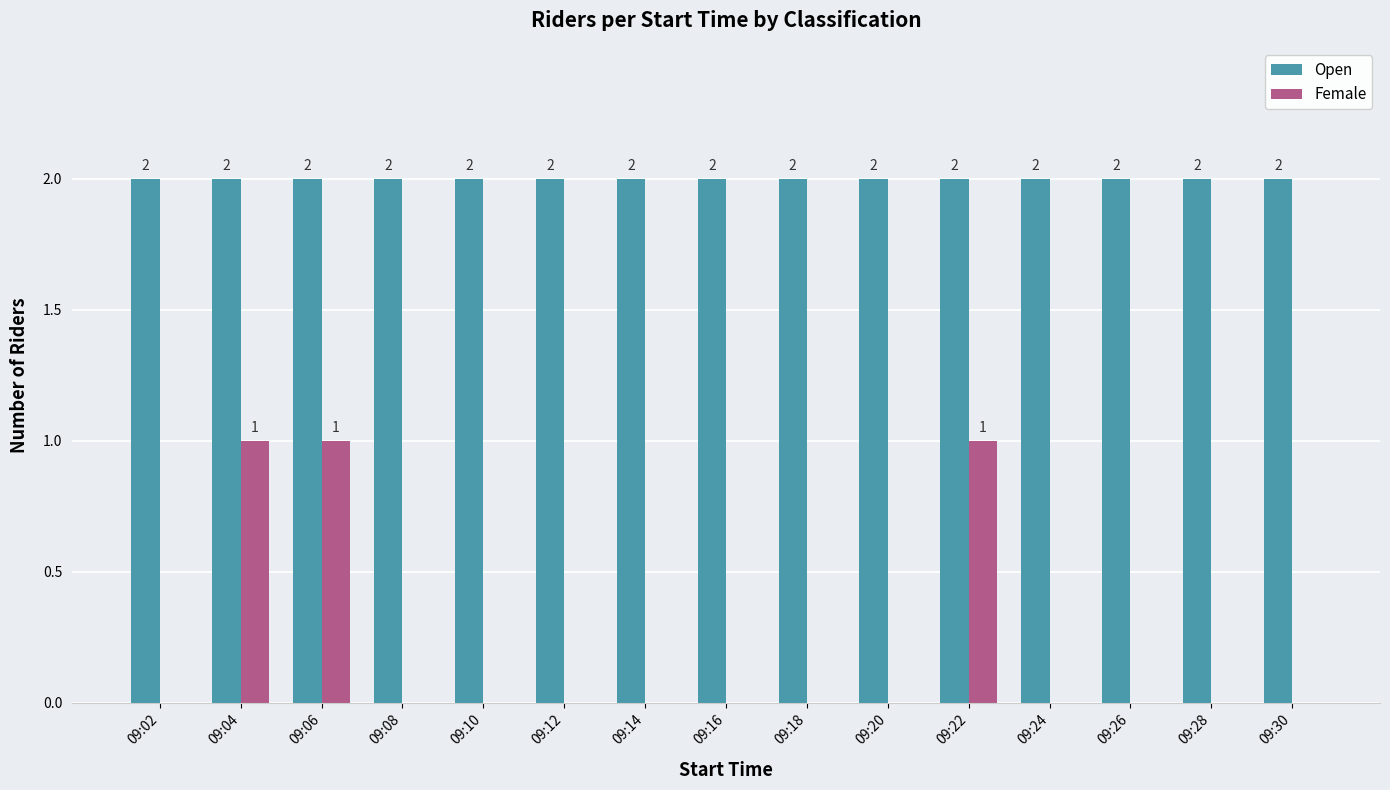

Reading left to right, list all the values displayed in this chart.

Open: 09:02=2	09:04=2	09:06=2	09:08=2	09:10=2	09:12=2	09:14=2	09:16=2	09:18=2	09:20=2	09:22=2	09:24=2	09:26=2	09:28=2	09:30=2
Female: 09:02=0	09:04=1	09:06=1	09:08=0	09:10=0	09:12=0	09:14=0	09:16=0	09:18=0	09:20=0	09:22=1	09:24=0	09:26=0	09:28=0	09:30=0